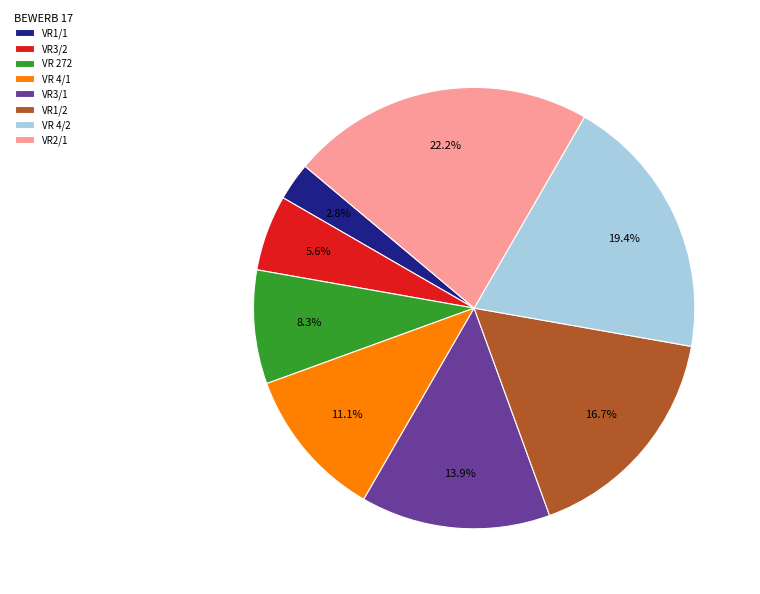

How many slices are in this pie chart?

8